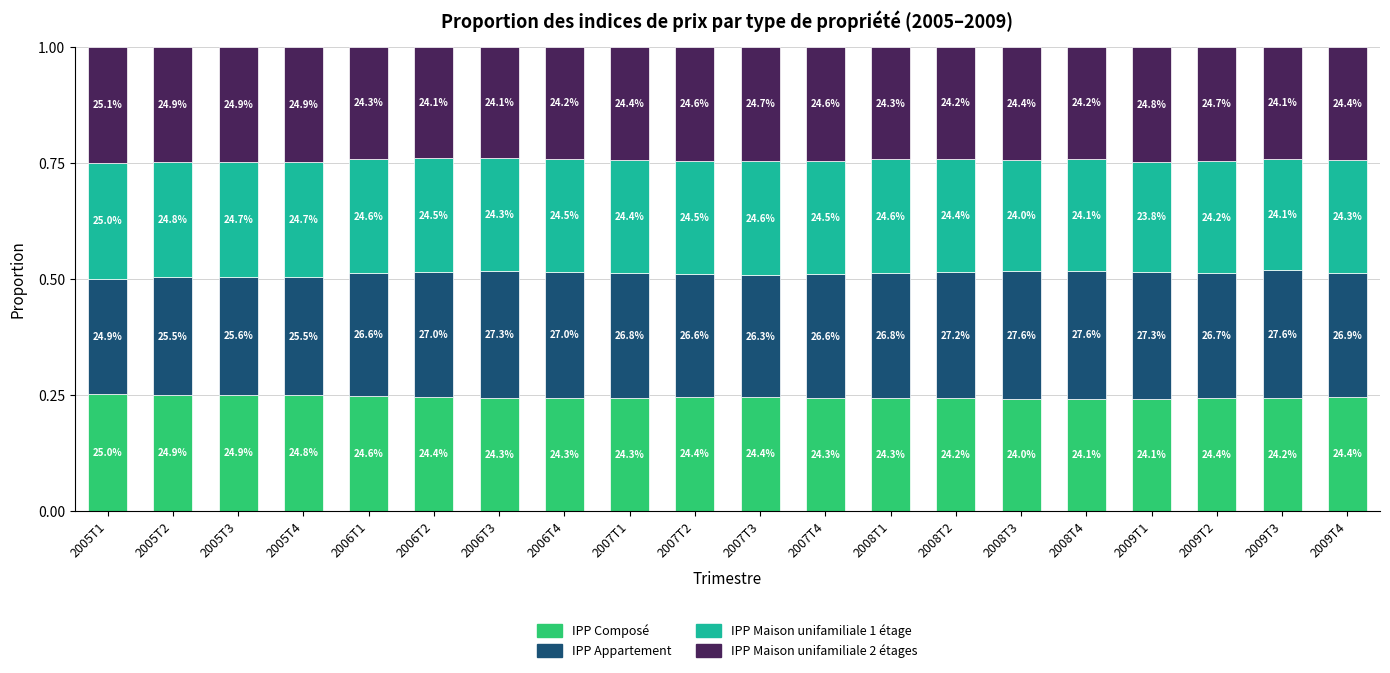

Which series has the largest range (max minus min)?

IPP Appartement